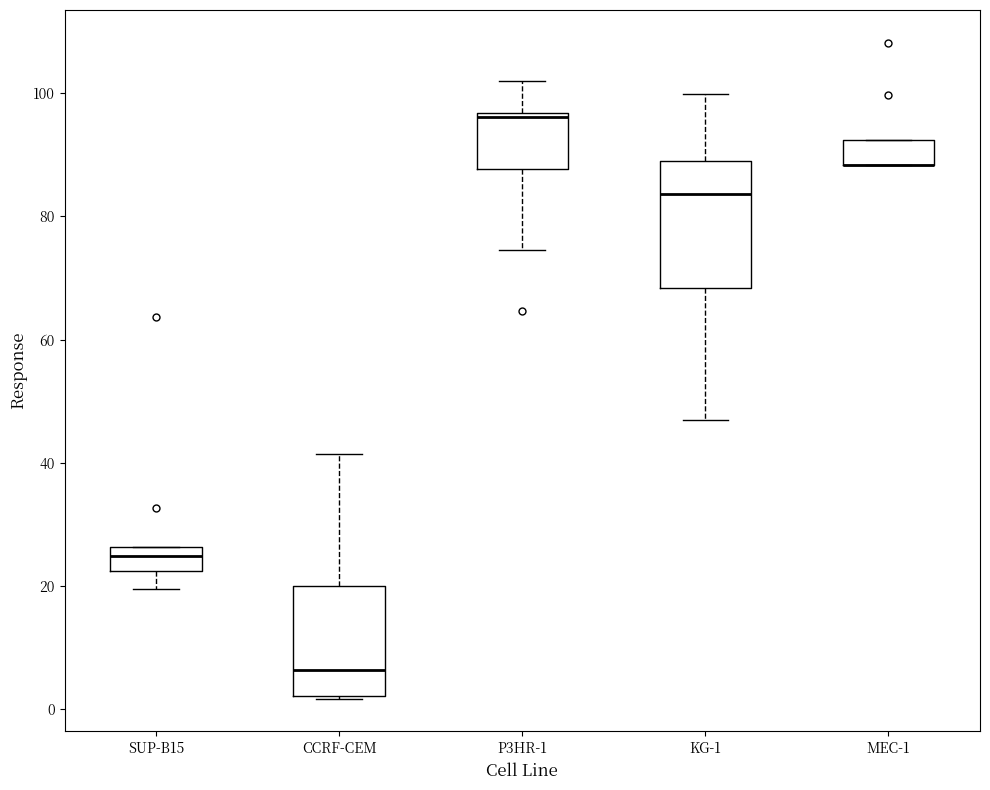

Reading left to right, transcribe this box plot: for each box, give where its median line is, the range the box spans, and where its two whiskers end, as read against the y-axis. The values are not printed on the chart, so give them approximately, as read against the axis.

SUP-B15: median 24, box 22 to 26, whiskers 20 to 26
CCRF-CEM: median 6, box 2 to 20, whiskers 2 to 42
P3HR-1: median 96 (just below the box's upper edge), box 88 to 96, whiskers 74 to 102
KG-1: median 84, box 68 to 90, whiskers 46 to 100
MEC-1: median 88 (drawn on the box's lower edge), box 88 to 92, whiskers 88 to 92